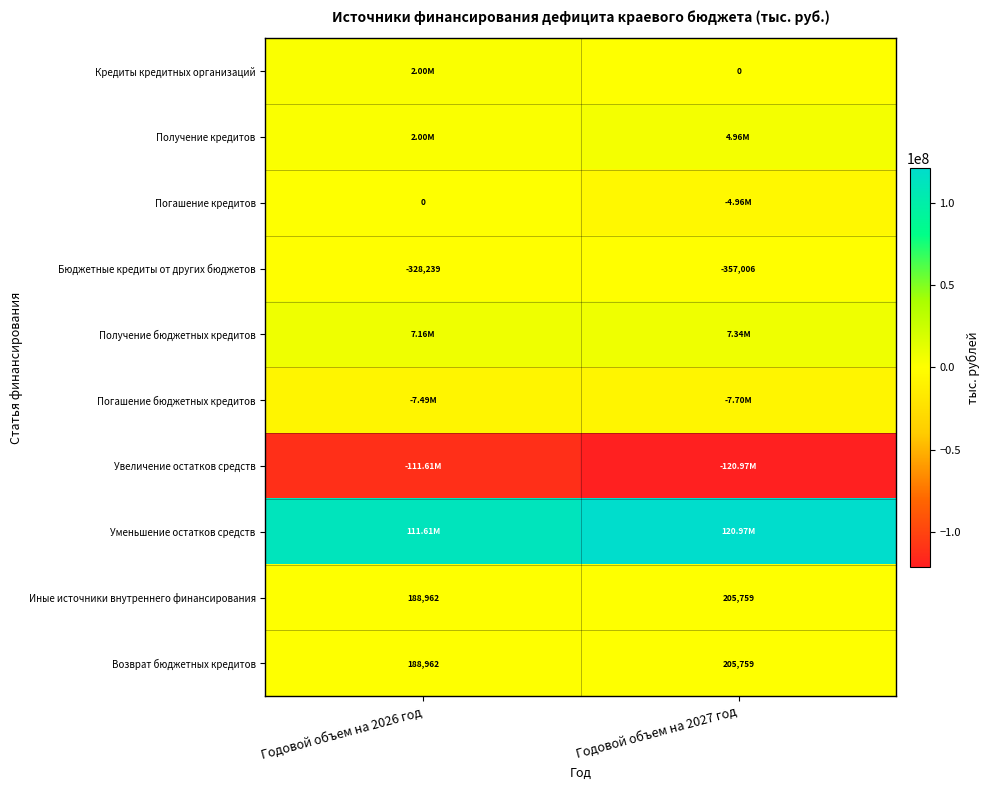

The Увеличение остатков средств series shows -111606972.3 at Годовой объем на 2026 год. True or false?

True